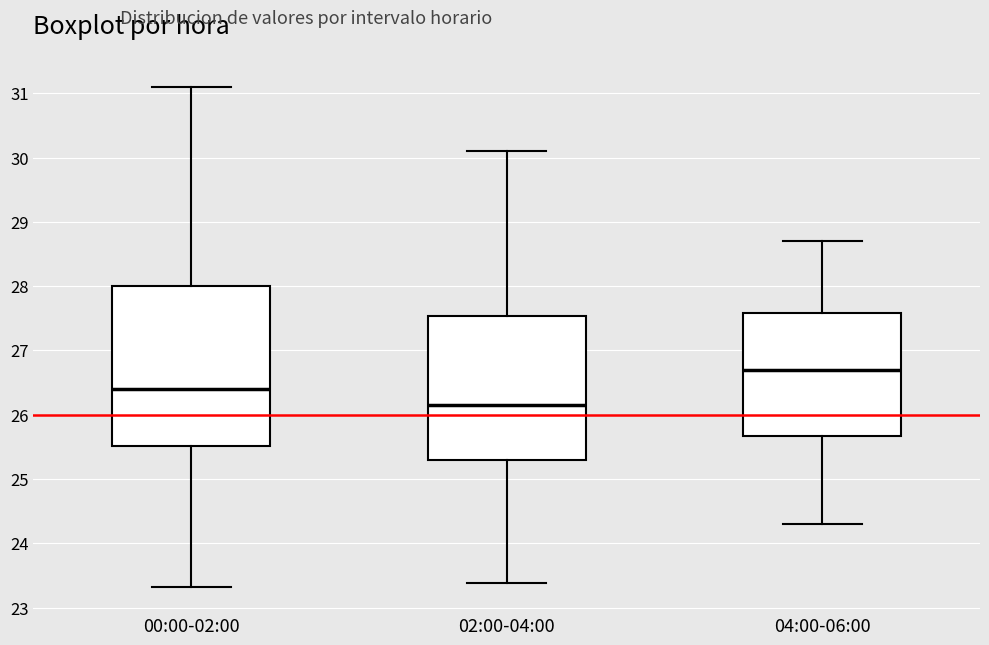

Comparing the boxes themselves (not the whiskers), which one is the tallest?

00:00-02:00